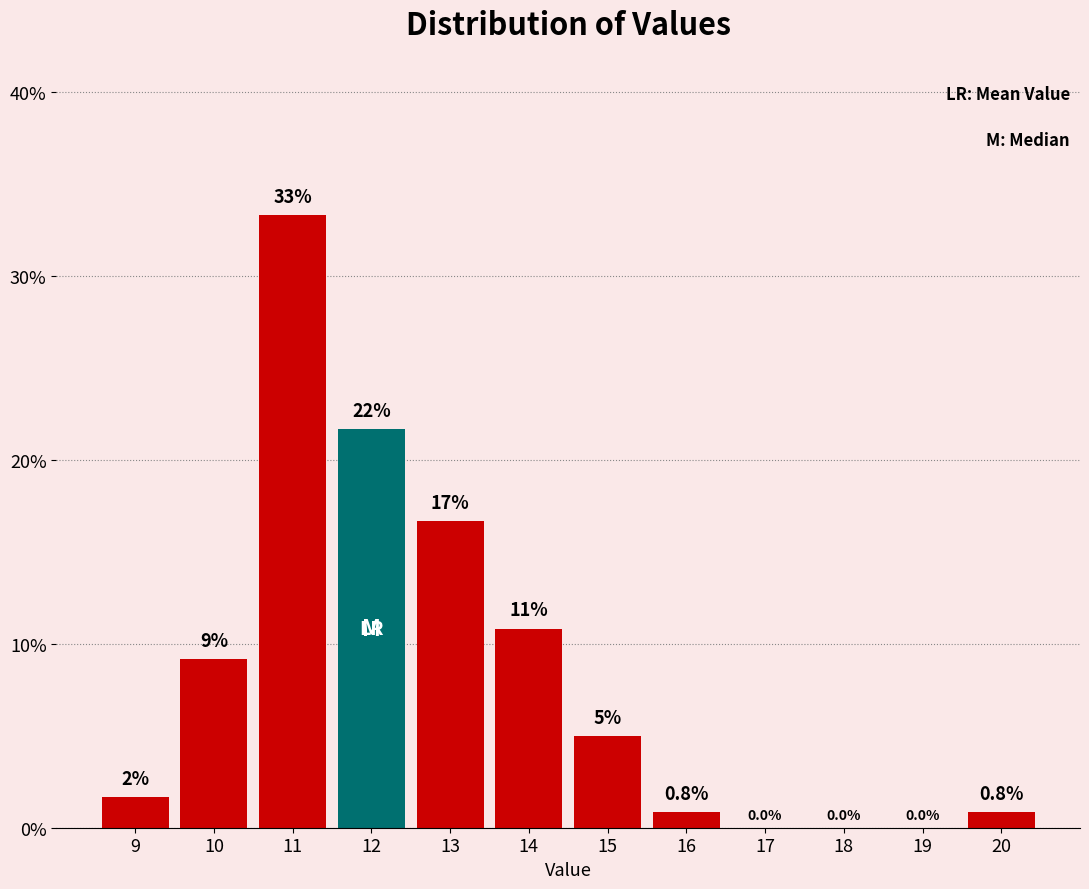

Which range on the x-axis has the tallest bar?

10.5 to 11.5